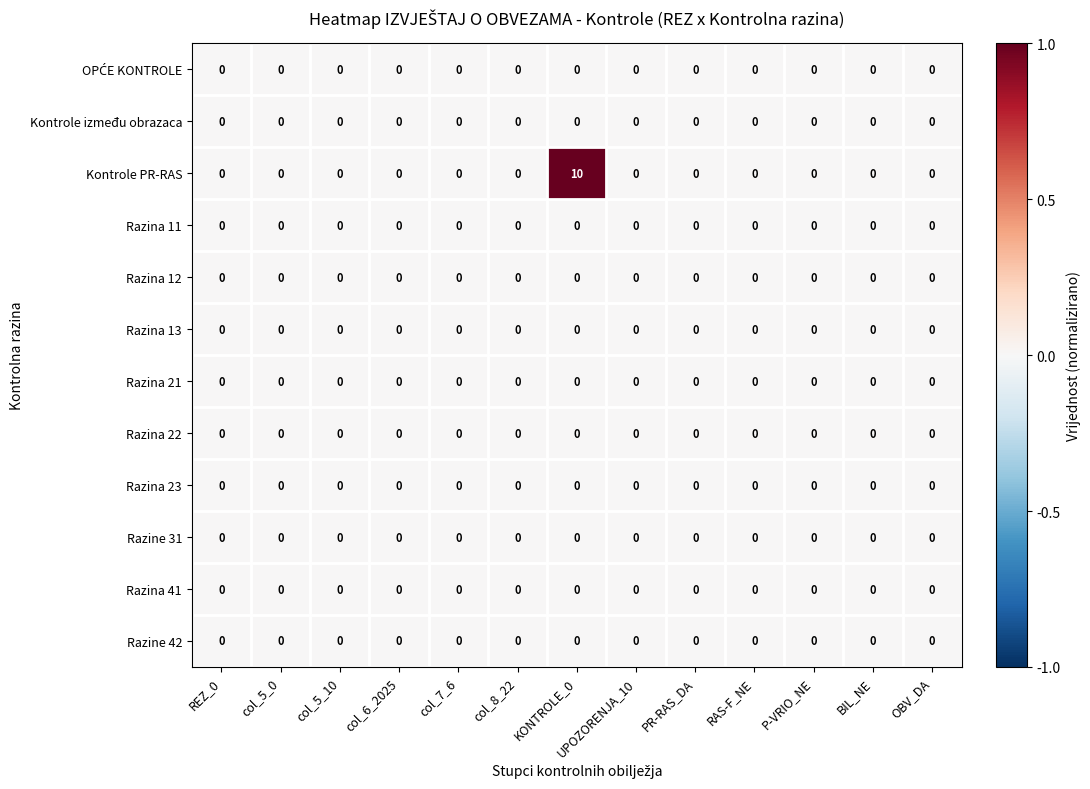

Which series has the largest range (max minus min)?

Kontrole PR-RAS